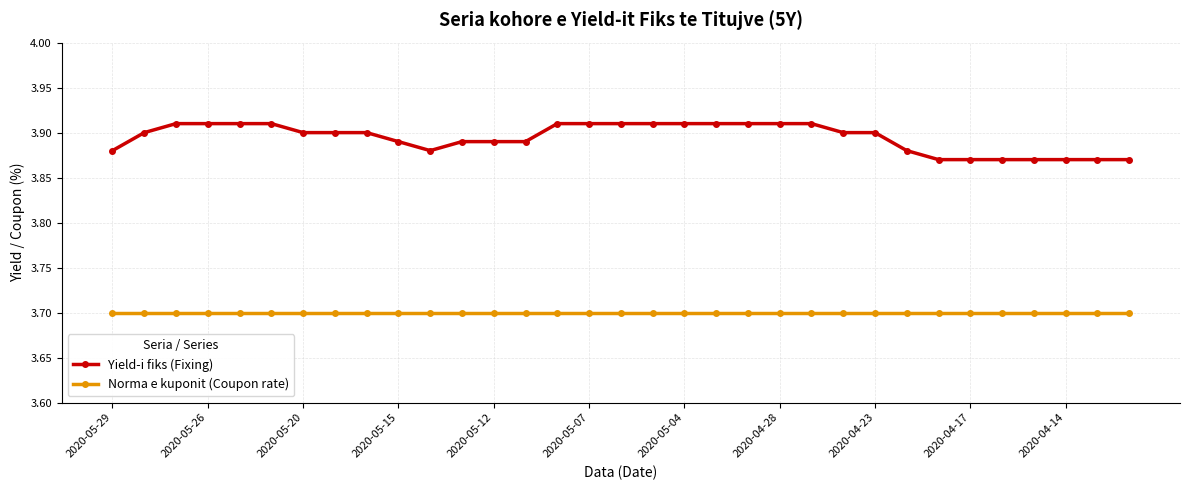

What is the sum of all Norma e kuponit (Coupon rate) values?

122.1